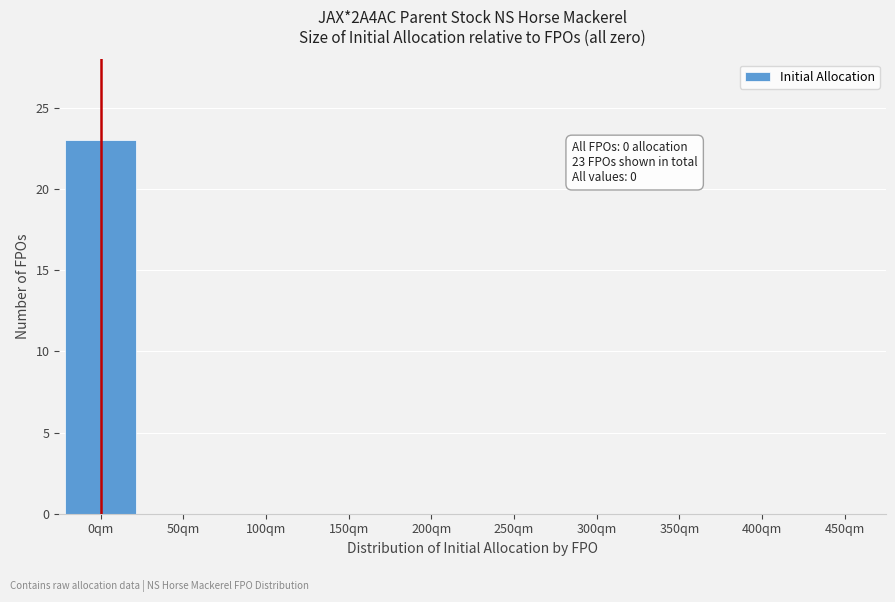

Reading right to left, extract all data points from this chart.

450qm=0	400qm=0	350qm=0	300qm=0	250qm=0	200qm=0	150qm=0	100qm=0	50qm=0	0qm=23